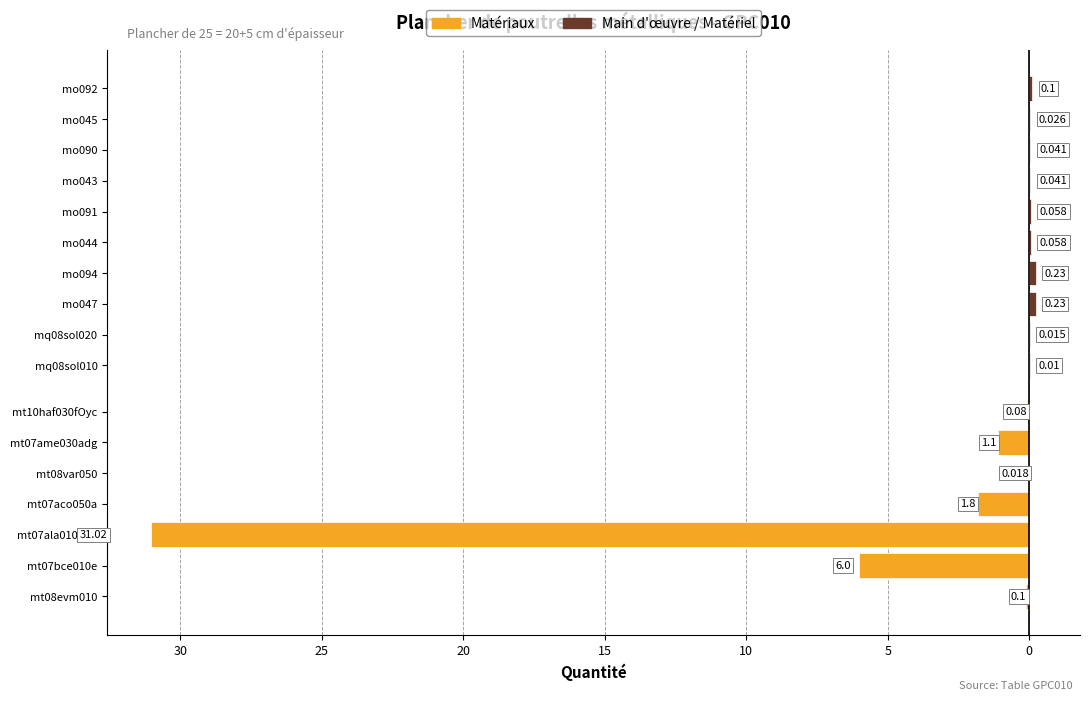

What is the ratio of the value at mo091 to the value at mt07ame030adg?

0.1